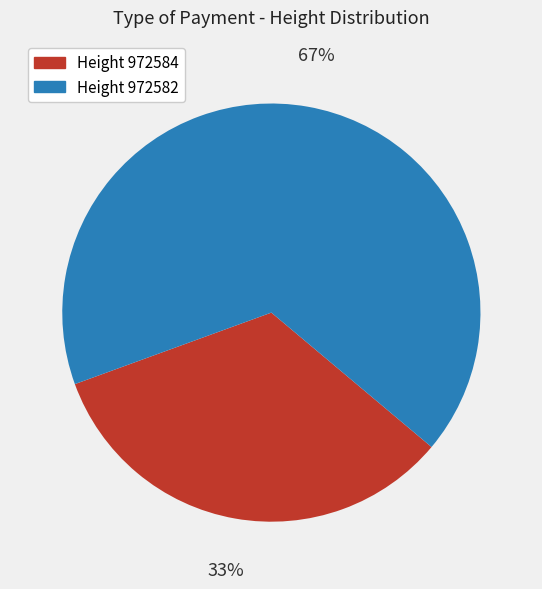

Is there a majority slice in this chart?

Yes